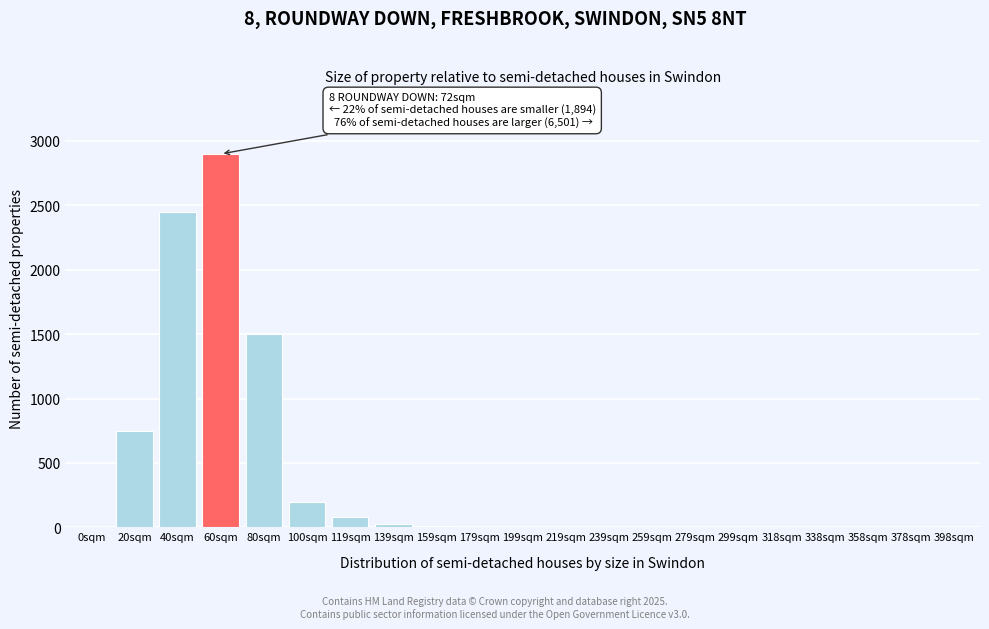

Is it true that the value at 358sqm is 0?

True